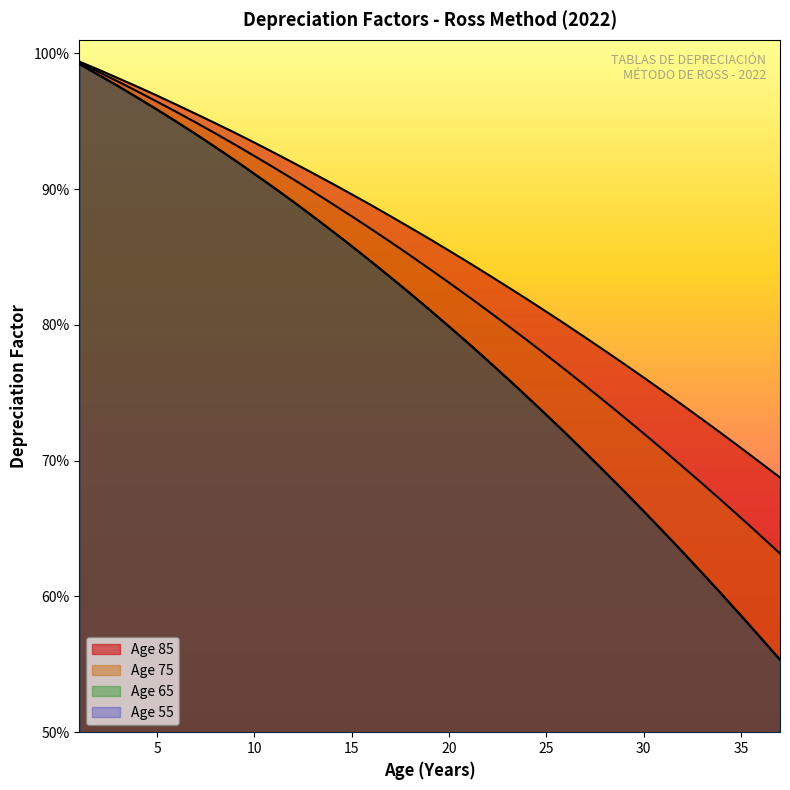

True or false: Age 85 has more than 1 points higher than both neighbors.

False